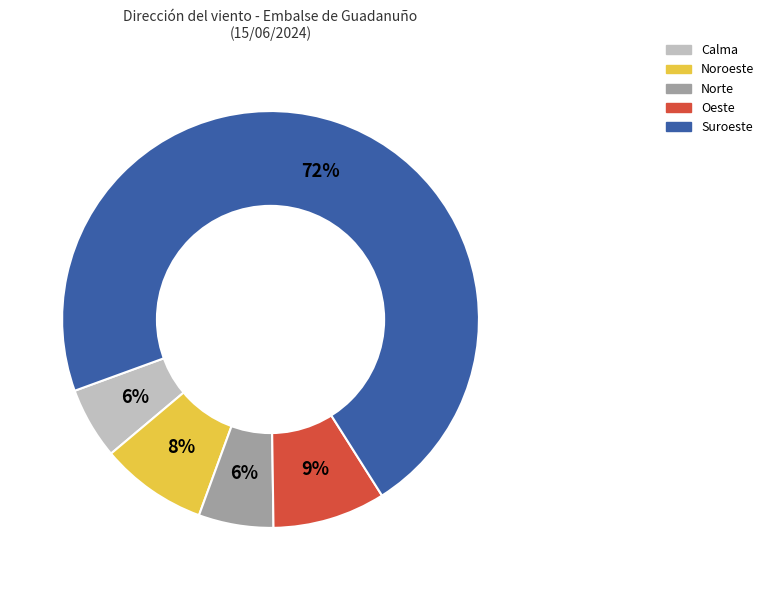

Is there any slice that represents more than half of the pie?

Yes